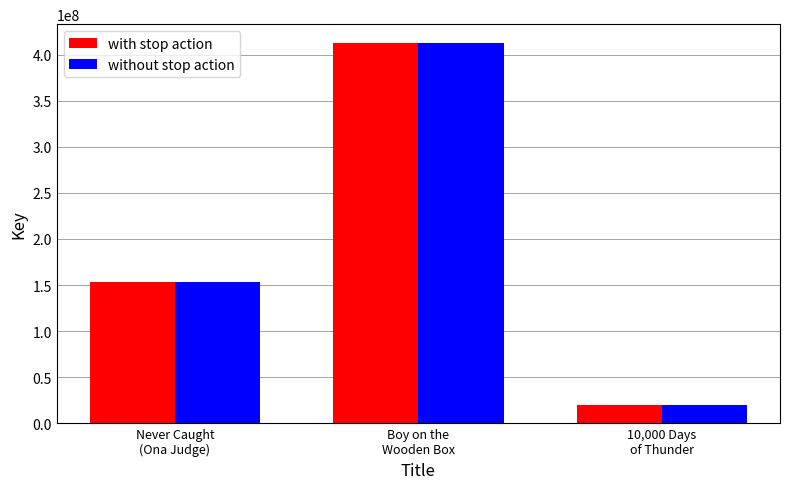

Is it true that with stop action equals 220688354 at Never Caught
(Ona Judge)?

False